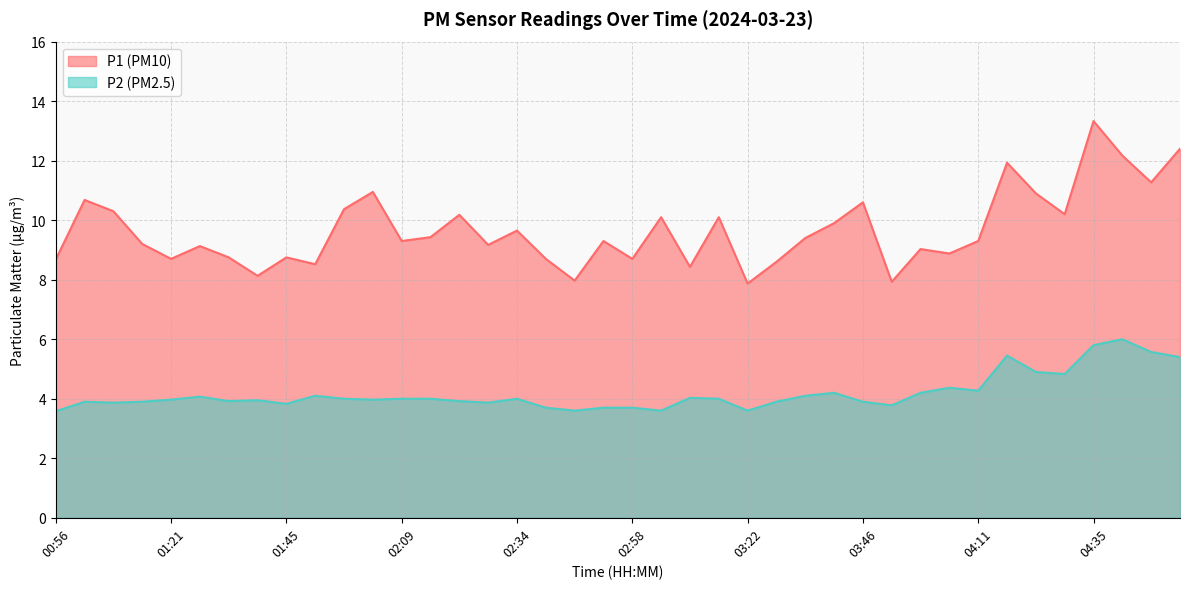

Which series has the largest range (max minus min)?

P1